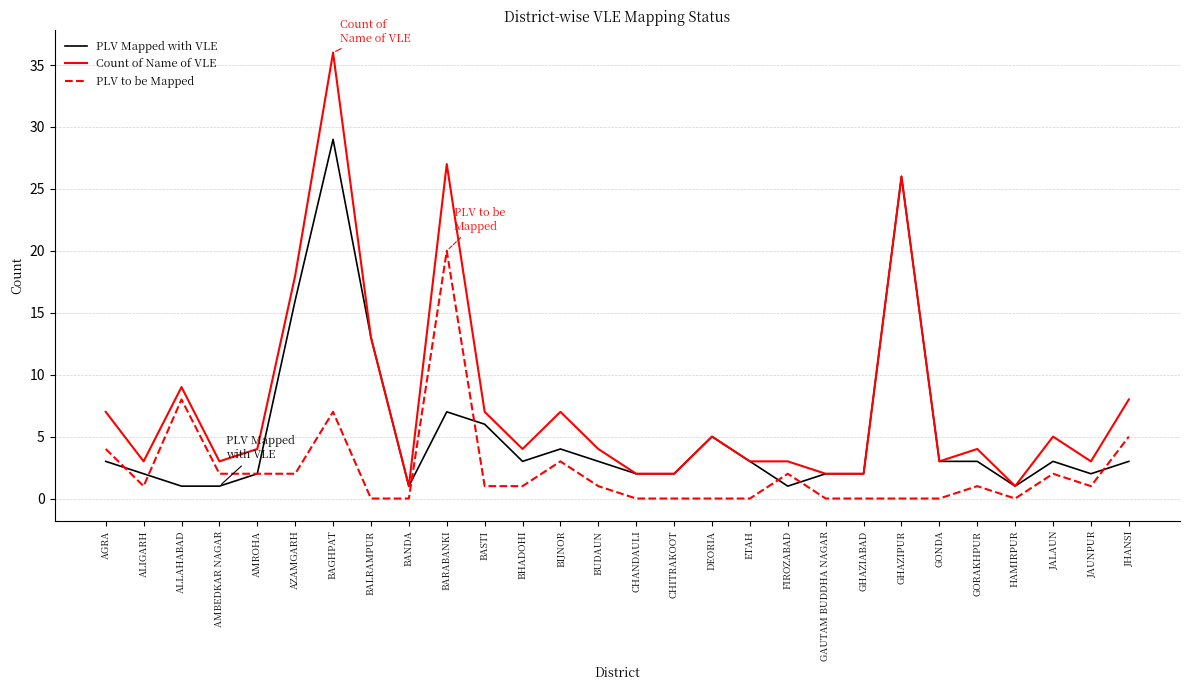

Rank the series by their average value, from lowest to highest.

PLV to be Mapped, PLV Mapped with VLE, Count of Name of VLE